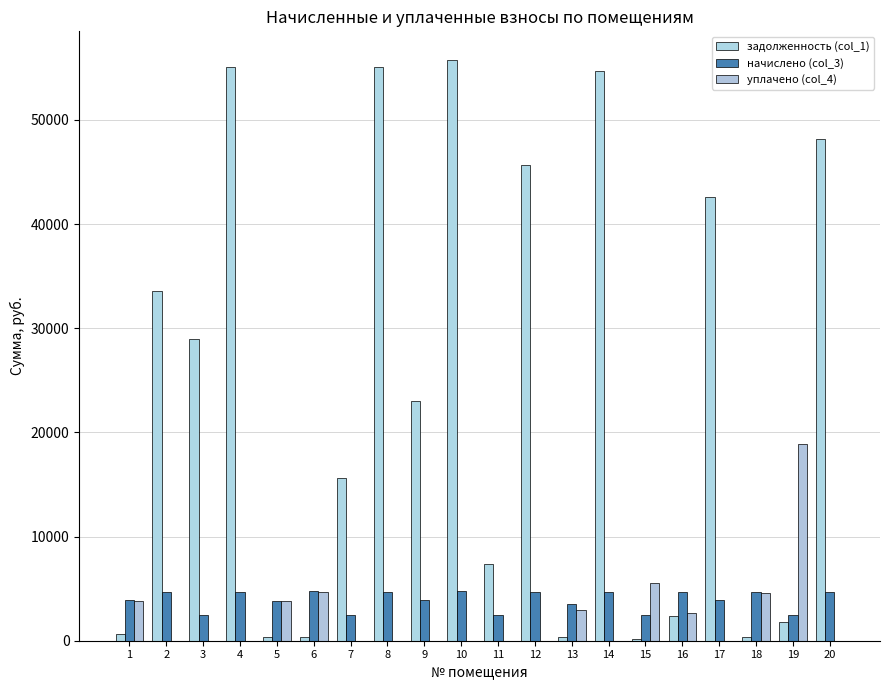

The задолженность (col_1) series shows 55725.4 at 10. True or false?

True